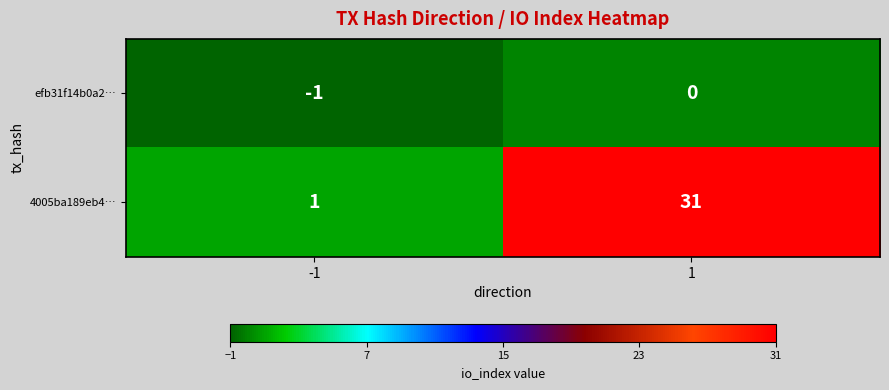

Which series has the largest total across all categories?

4005ba189eb4…